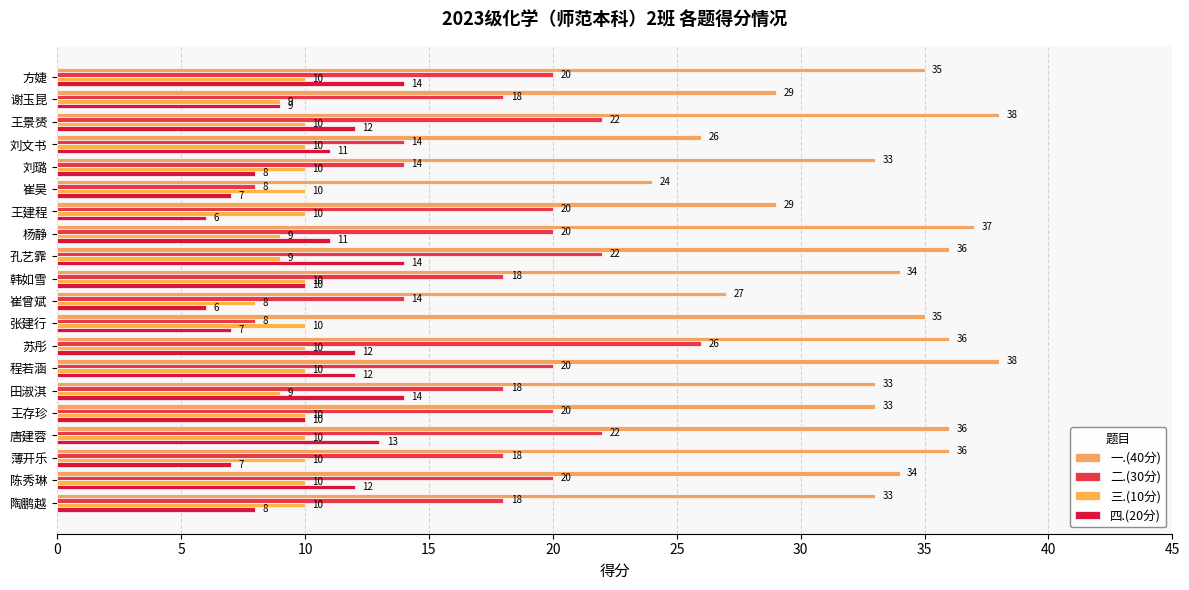

How many data points in 三.(10分) are less than 10?

5